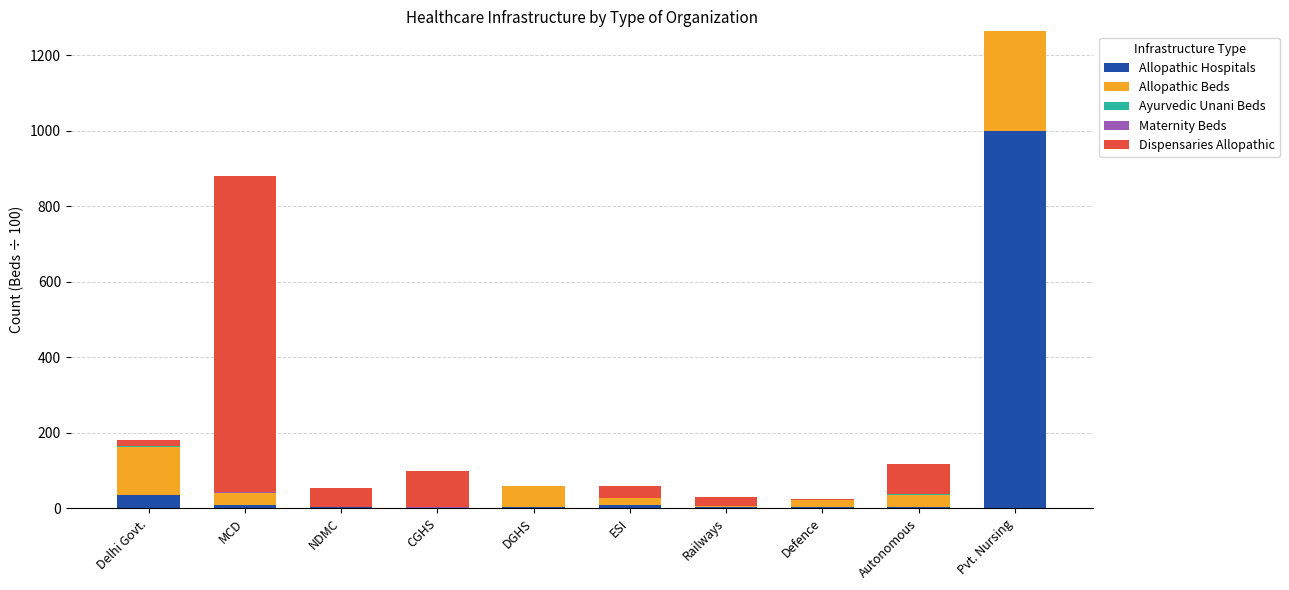

Which category has the highest value in the Allopathic Hospitals series?

Pvt. Nursing